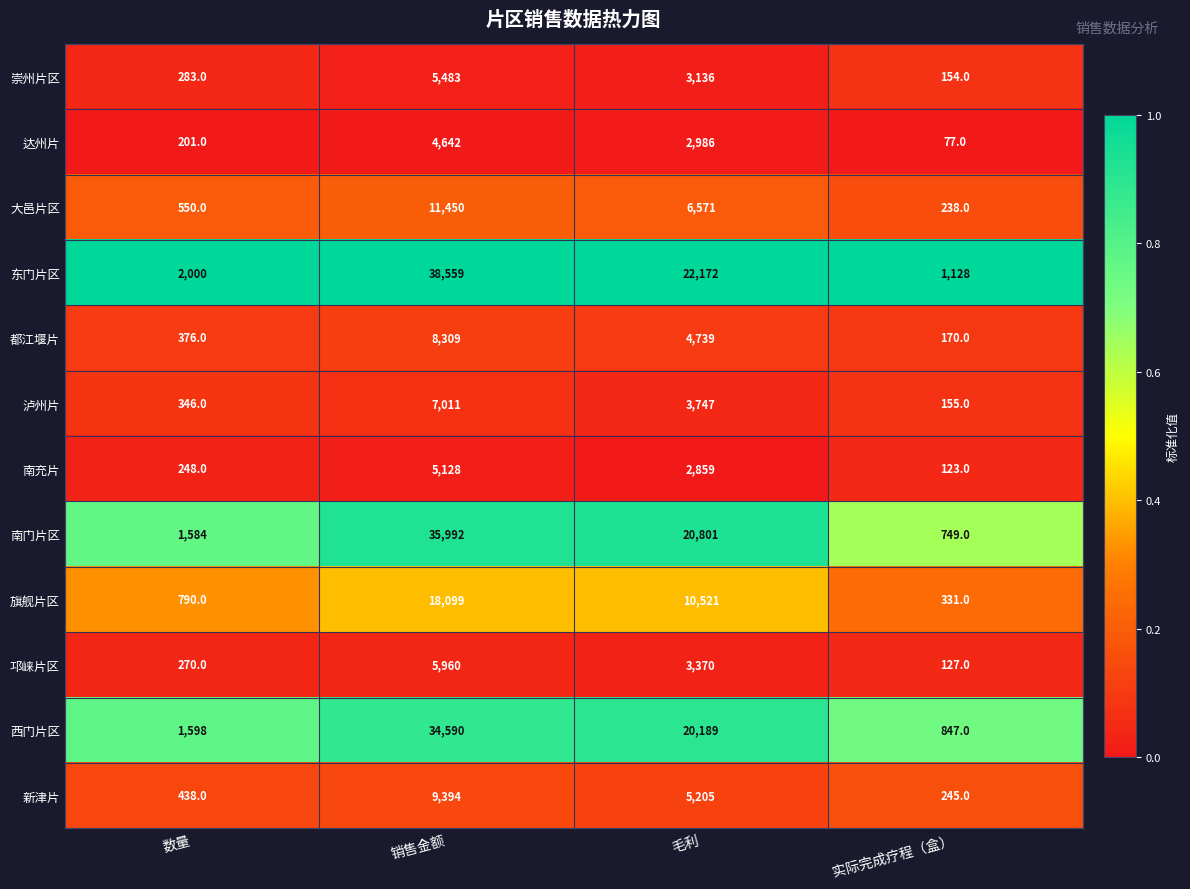

Is the value of 南充片 at 毛利 greater than the value of 崇州片区 at 销售金额?

No